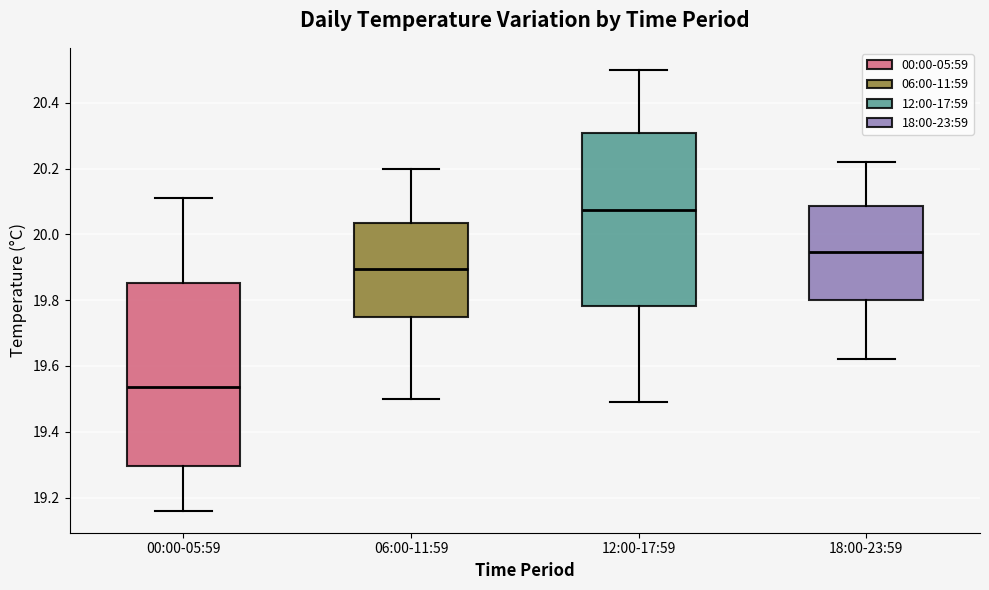

Reading left to right, read every box against the y-axis: the position of its median line, the range the box covers, and the ends of its whiskers. The values are not printed on the chart, so give them approximately, as read against the axis.

00:00-05:59: median 19.54, box 19.30 to 19.86, whiskers 19.16 to 20.12
06:00-11:59: median 19.90, box 19.76 to 20.04, whiskers 19.50 to 20.20
12:00-17:59: median 20.08, box 19.78 to 20.30, whiskers 19.50 to 20.50
18:00-23:59: median 19.94, box 19.80 to 20.08, whiskers 19.62 to 20.22